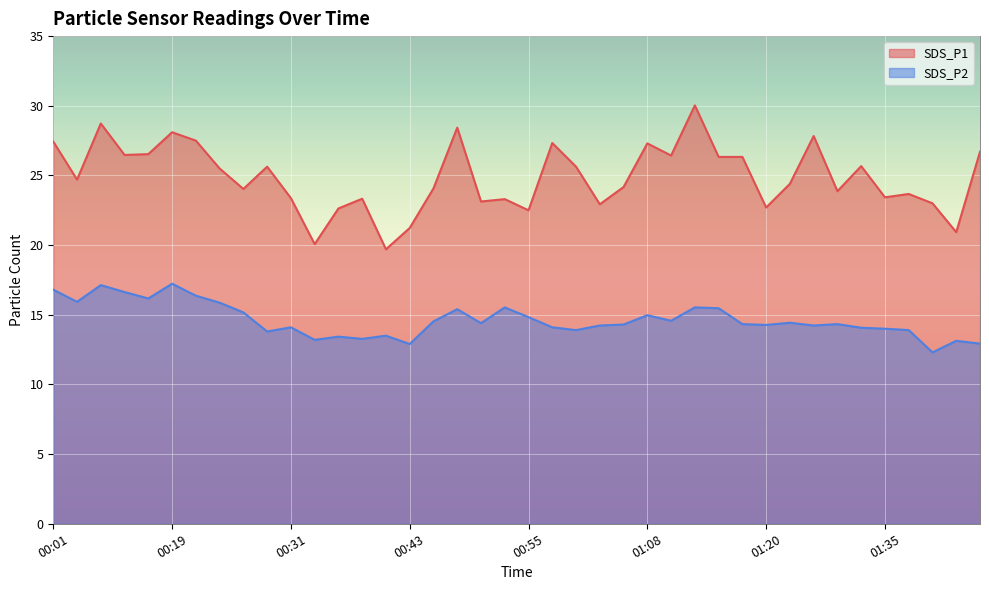

Reading right to left, what are all the values shown in this chart?

SDS_P1: 26.7	20.9	23.0	23.7	23.4	25.7	23.9	27.8	24.4	22.7	26.3	26.3	30.0	26.4	27.3	24.2	22.9	25.6	27.3	22.5	23.3	23.1	28.4	24.1	21.2	19.7	23.3	22.6	20.1	23.4	25.6	24.0	25.5	27.5	28.1	26.5	26.5	28.7	24.7	27.4
SDS_P2: 12.9	13.1	12.3	13.9	14.0	14.1	14.3	14.2	14.4	14.3	14.3	15.5	15.5	14.6	15.0	14.3	14.2	13.9	14.1	14.8	15.5	14.4	15.4	14.5	12.9	13.5	13.3	13.4	13.2	14.1	13.8	15.2	15.9	16.4	17.2	16.2	16.6	17.1	15.9	16.8